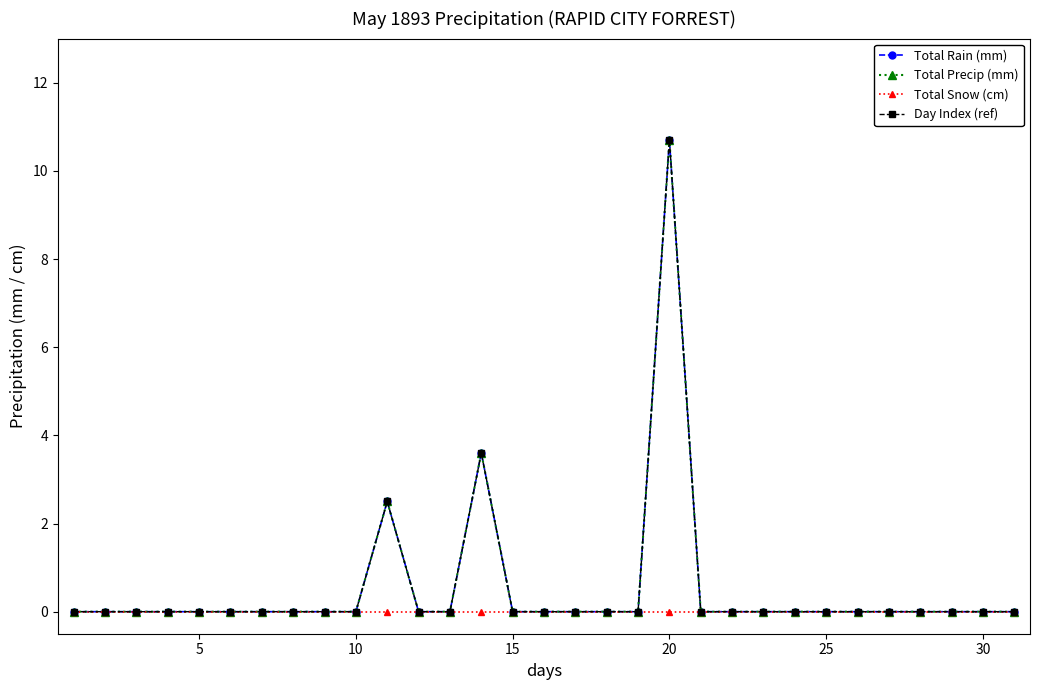

Does the chart have visible grid lines?

No